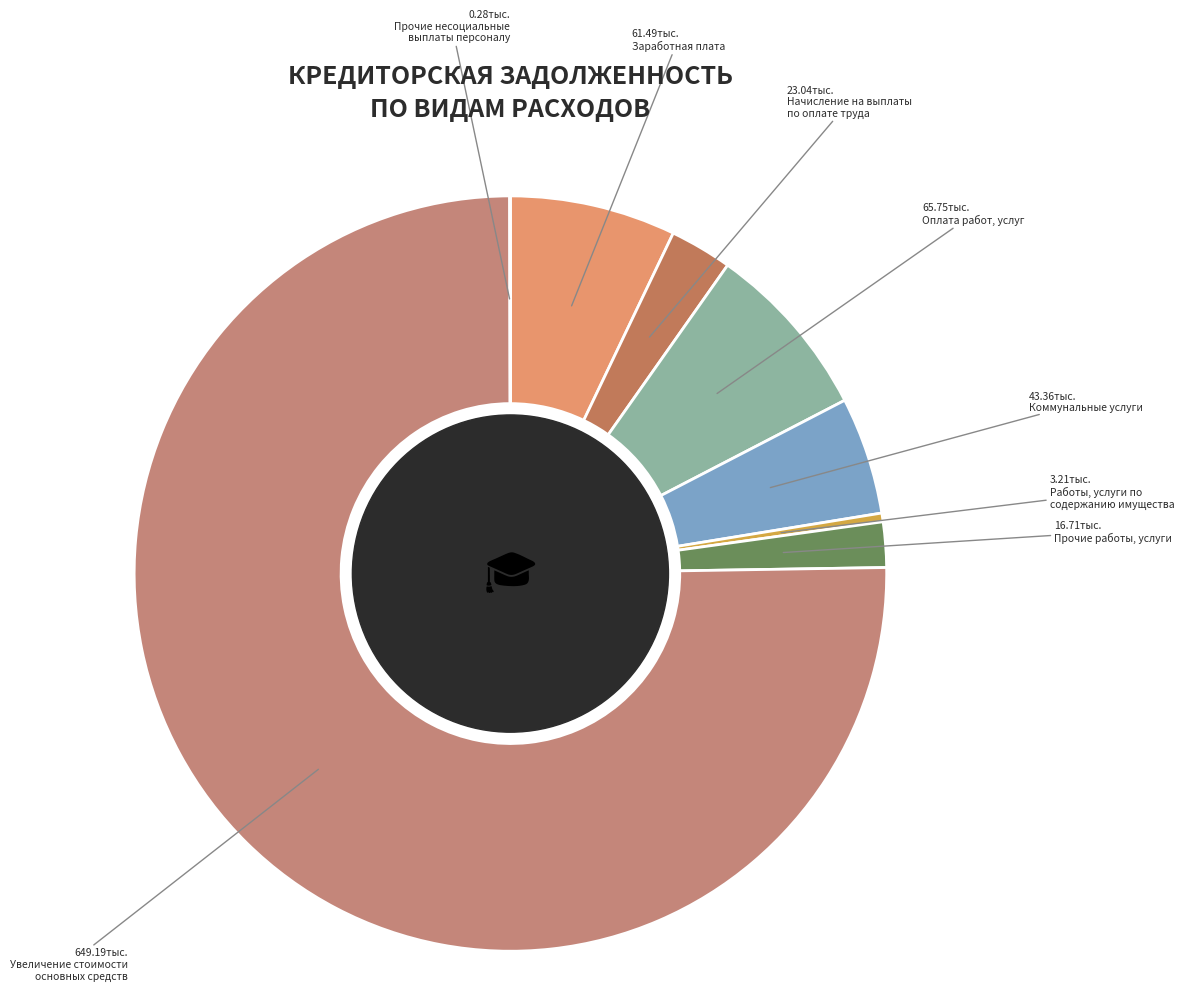

Rank the categories by value from highest to lowest.

Увеличение стоимости
основных средств, Оплата работ, услуг, Заработная плата, Коммунальные услуги, Начисление на выплаты
по оплате труда, Прочие работы, услуги, Работы, услуги по
содержанию имущества, Прочие несоциальные
выплаты персоналу